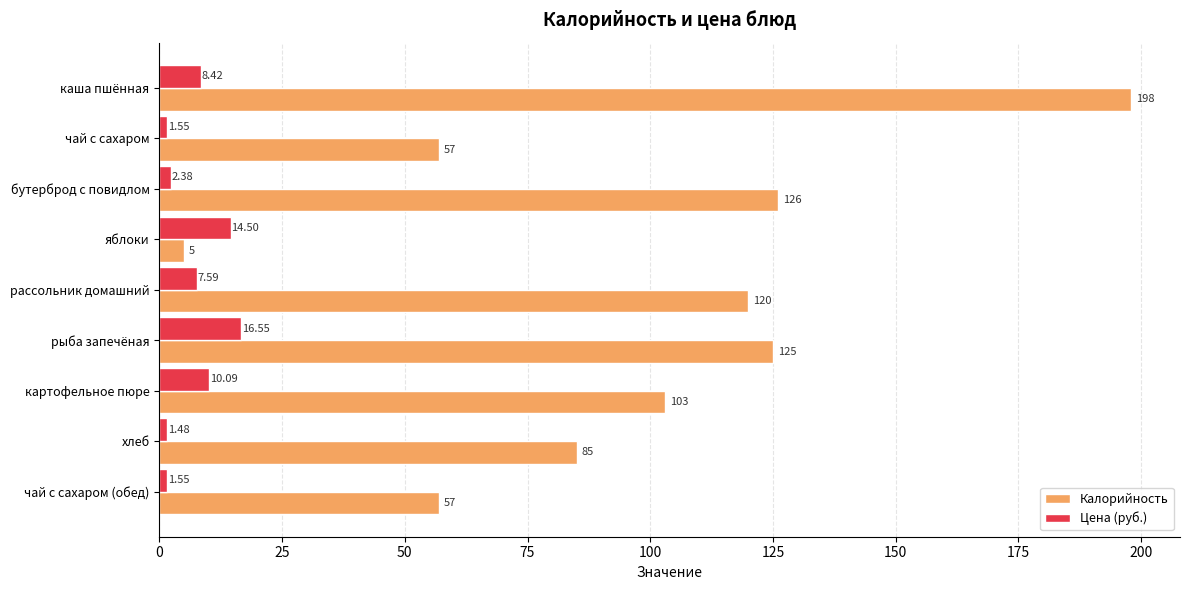

Which series has the largest total across all categories?

Калорийность